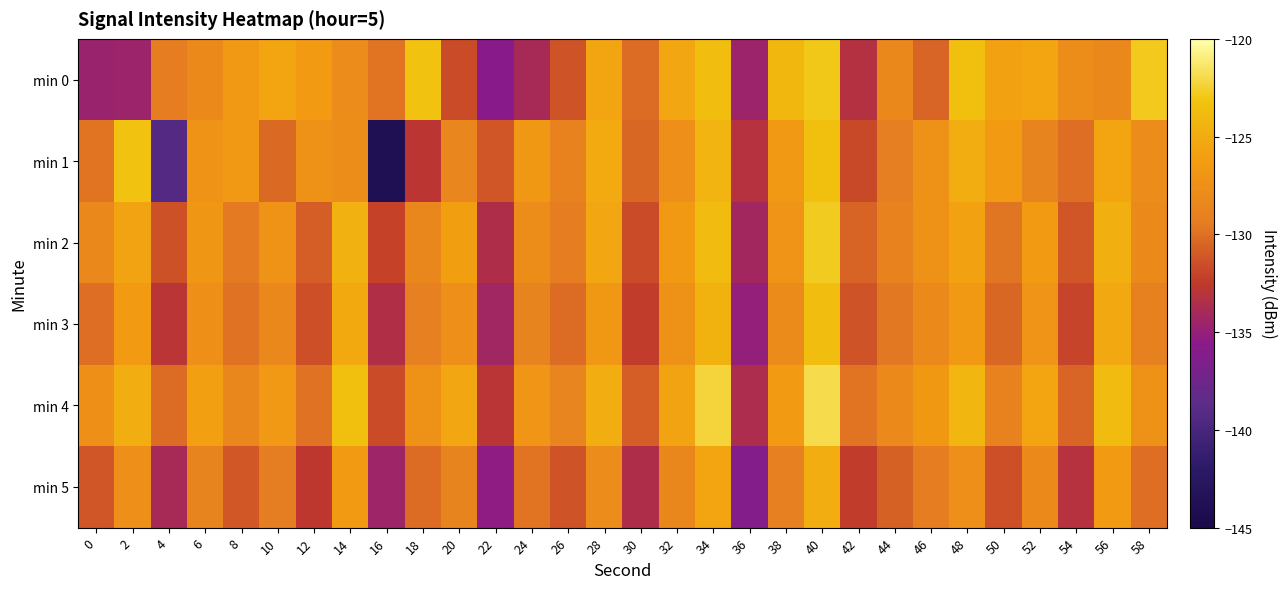

How many data points does each series have?

30